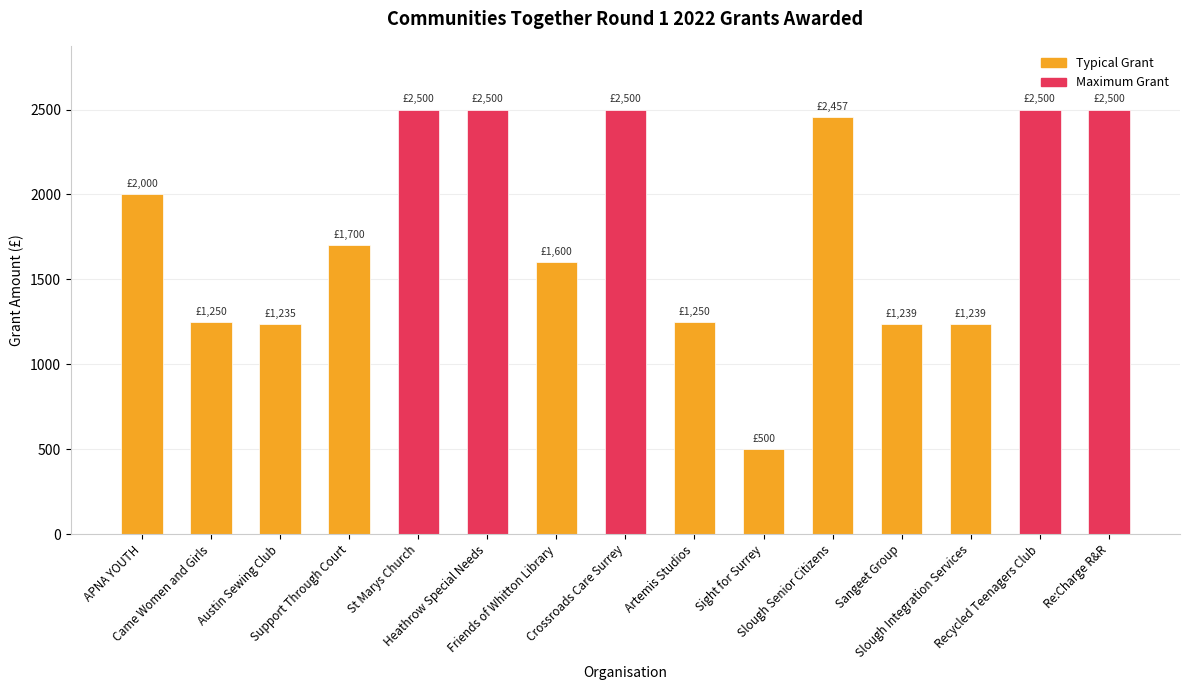

What is the difference between the values at Austin Sewing Club and Sight for Surrey?

735.0